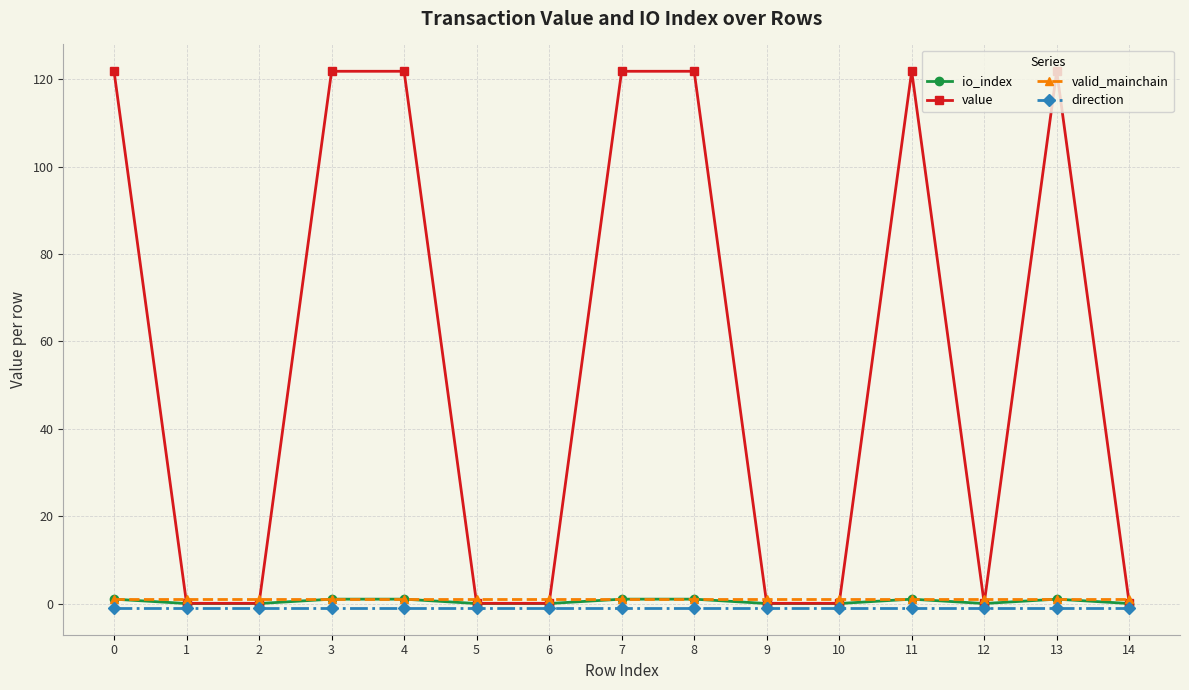

What are all the series names shown in the legend?

io_index, value, valid_mainchain, direction